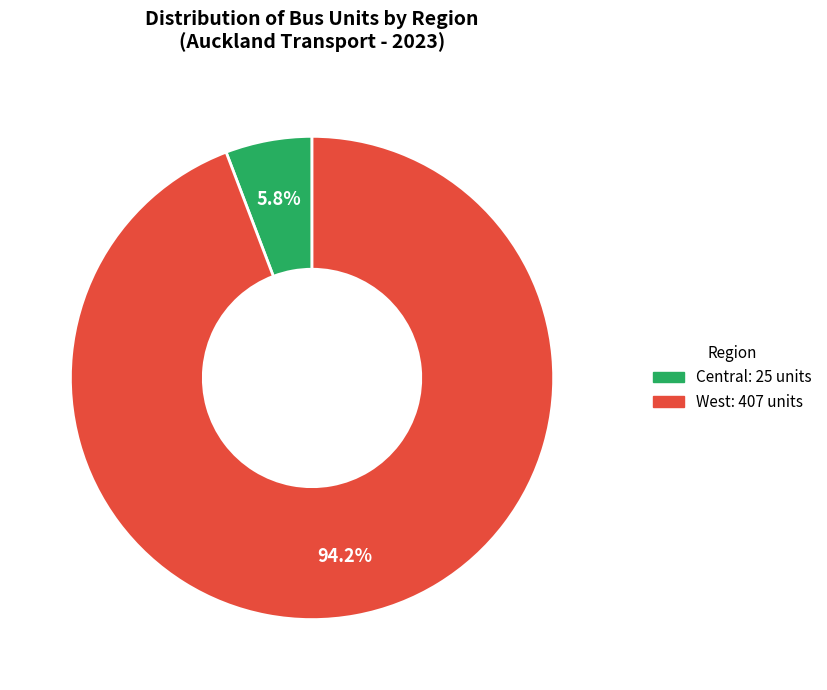

Does any single category account for the majority?

Yes